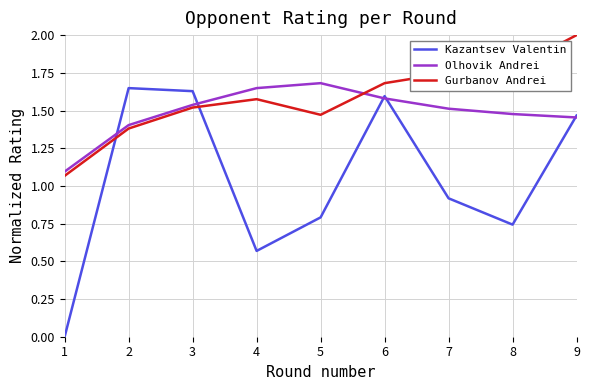

What is the difference between the Gurbanov Andrei values at 4 and 8?

0.2